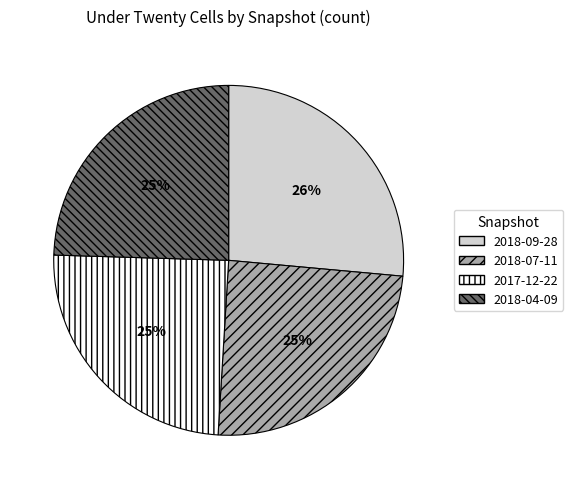

How many segments does this pie chart have?

4